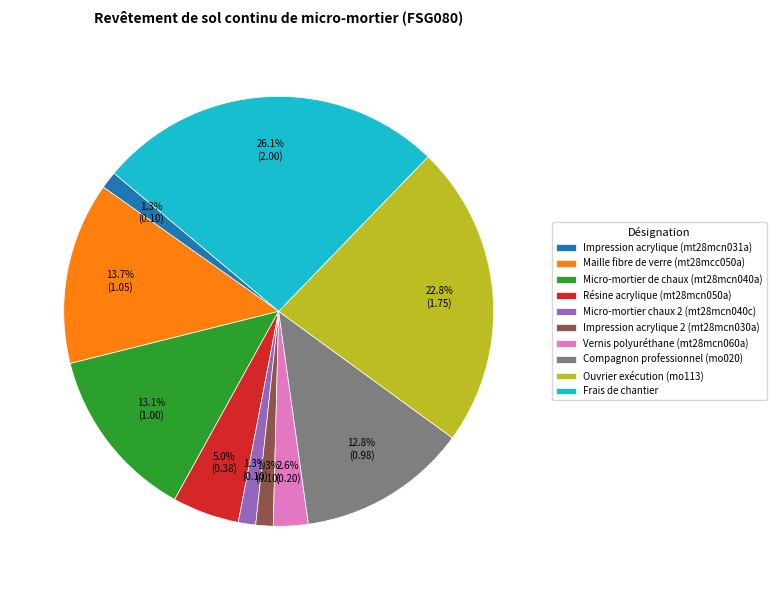

Does Ouvrier exécution (mo113) represent more than half of the total?

No